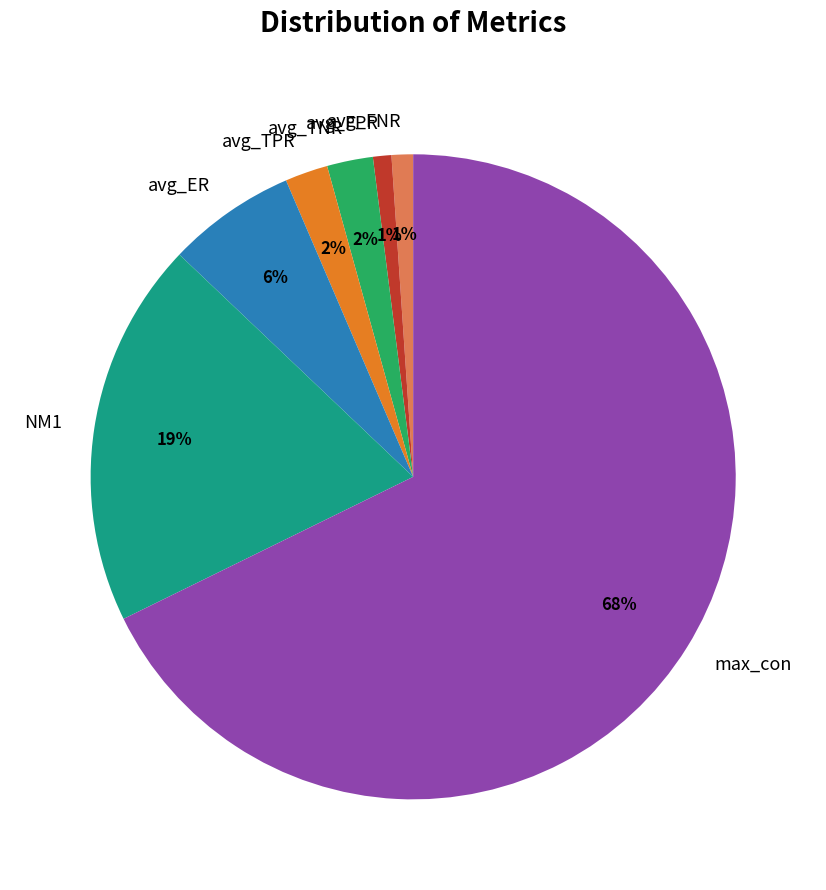

What percentage is the avg_FNR slice, to the nearest percent?

1%